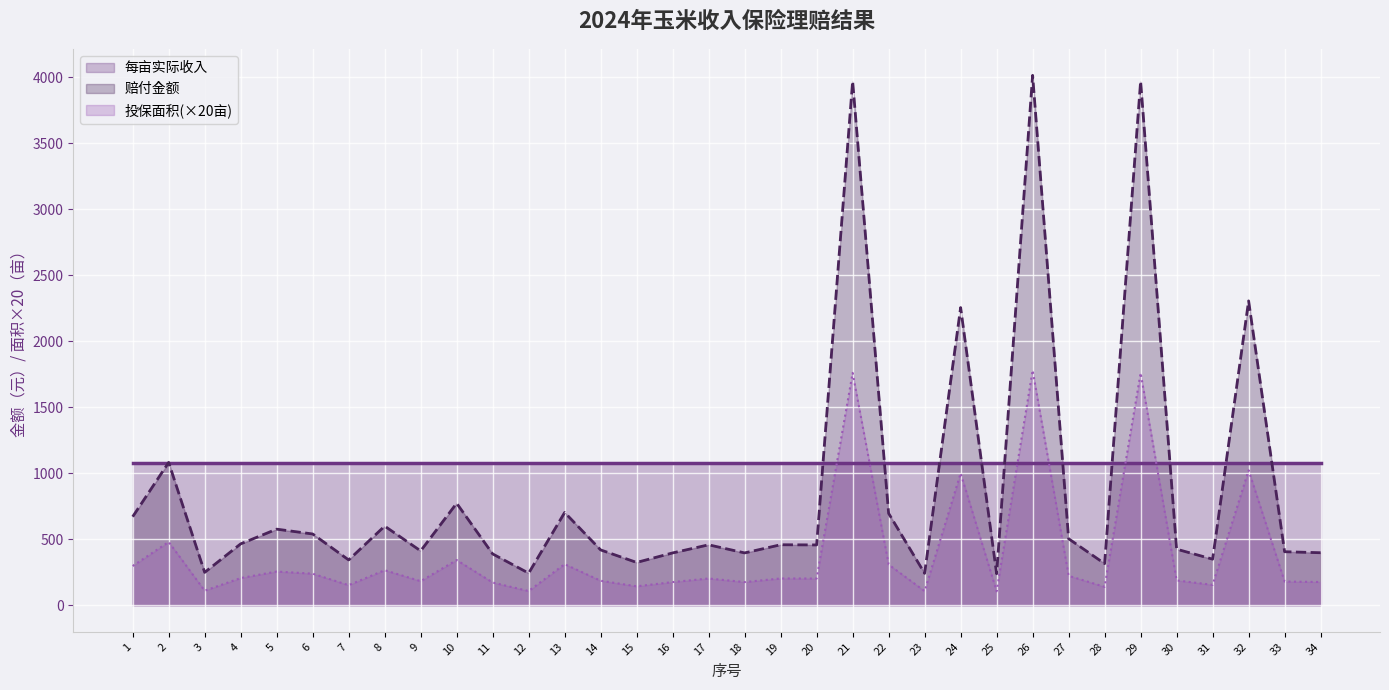

Which series has the largest total across all categories?

每亩实际收入